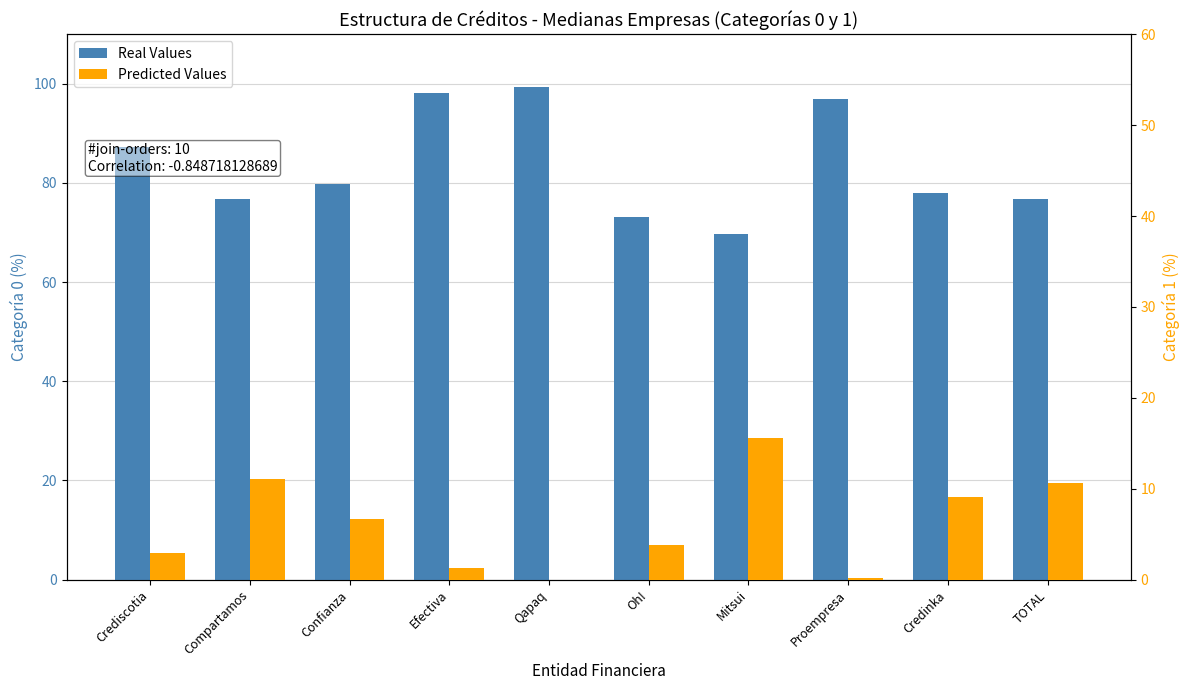

Rank the series by their average value, from lowest to highest.

Predicted Values, Real Values